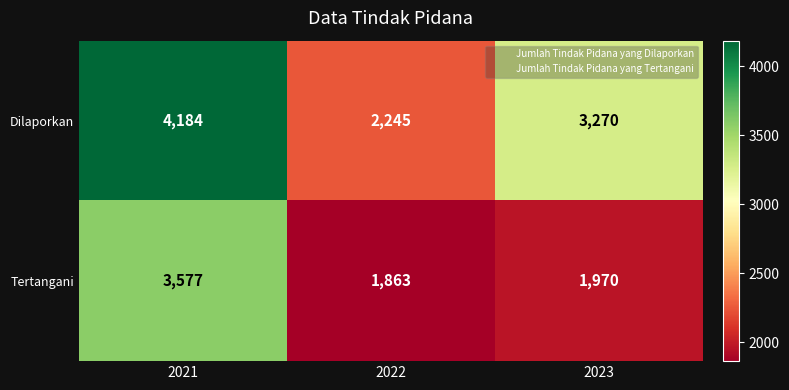

List the series in order of their peak value, lowest first.

Tertangani, Dilaporkan